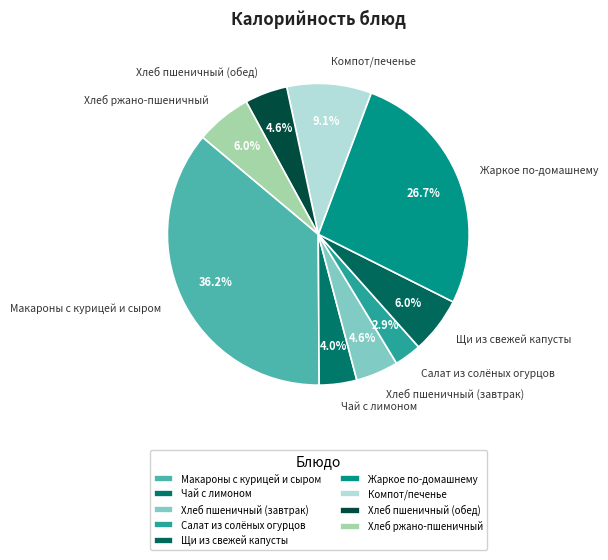

Is Салат из солёных огурцов the majority of the pie?

No